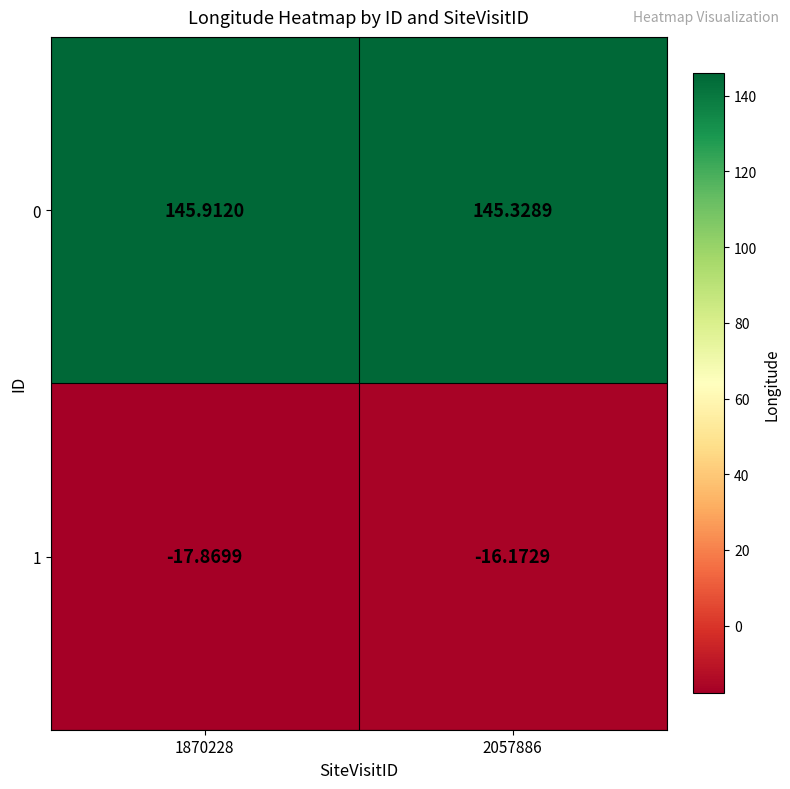

Is the value of 0 at 1870228 greater than the value of 1 at 1870228?

Yes